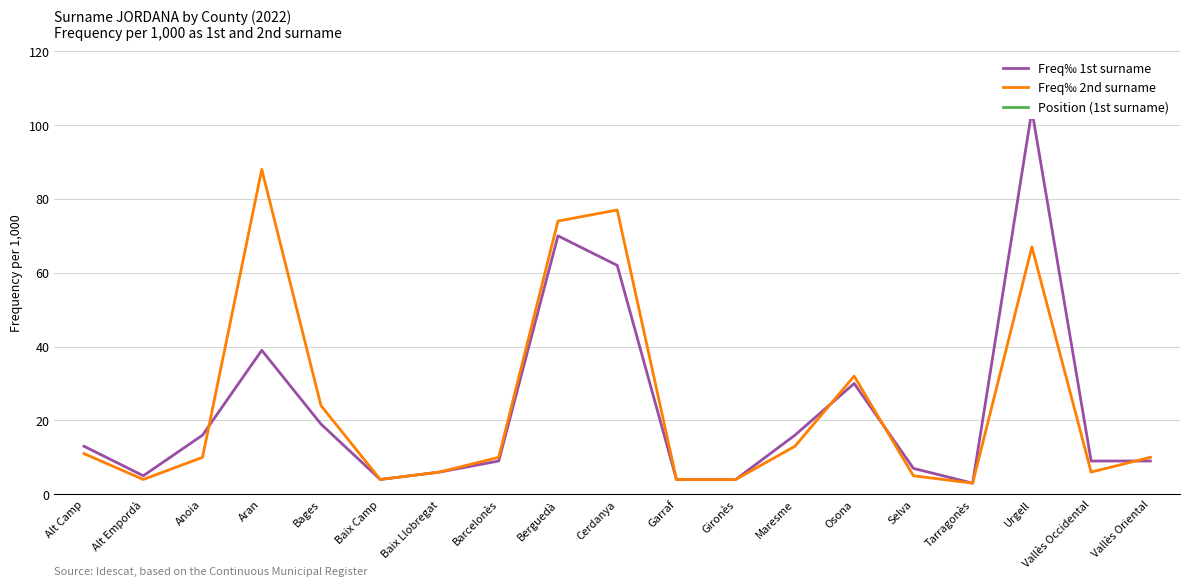

What is the label of the 1st point from the right?

Vallès Oriental